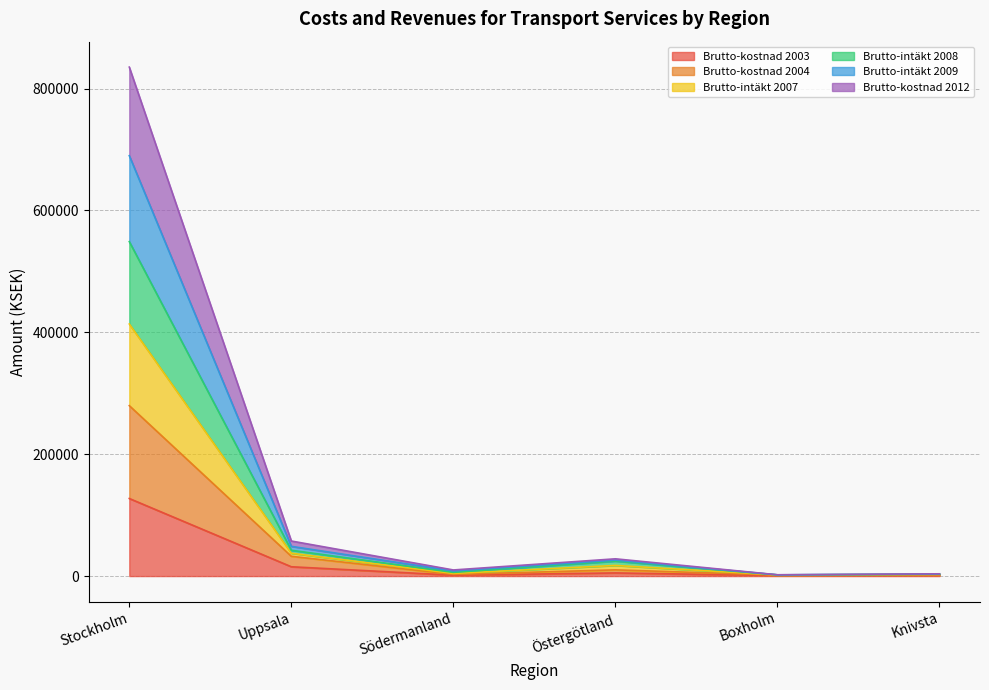

What is the total value across all series at Uppsala?

57530